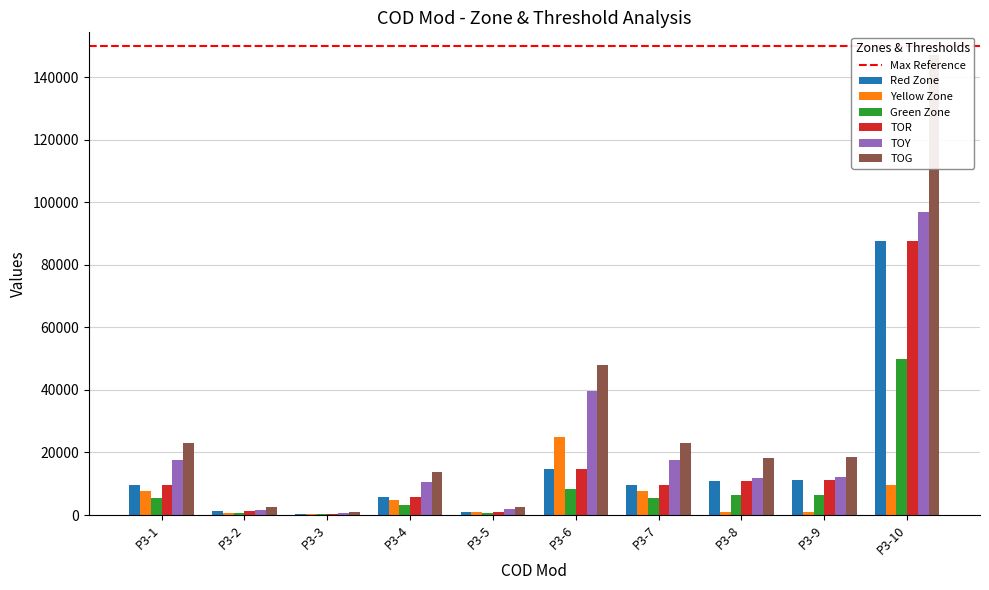

What is the lowest value of the TOG series?

926.9